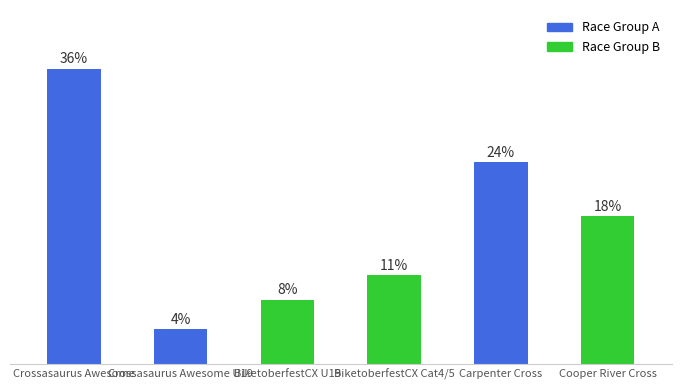

Are the bars horizontal?

No